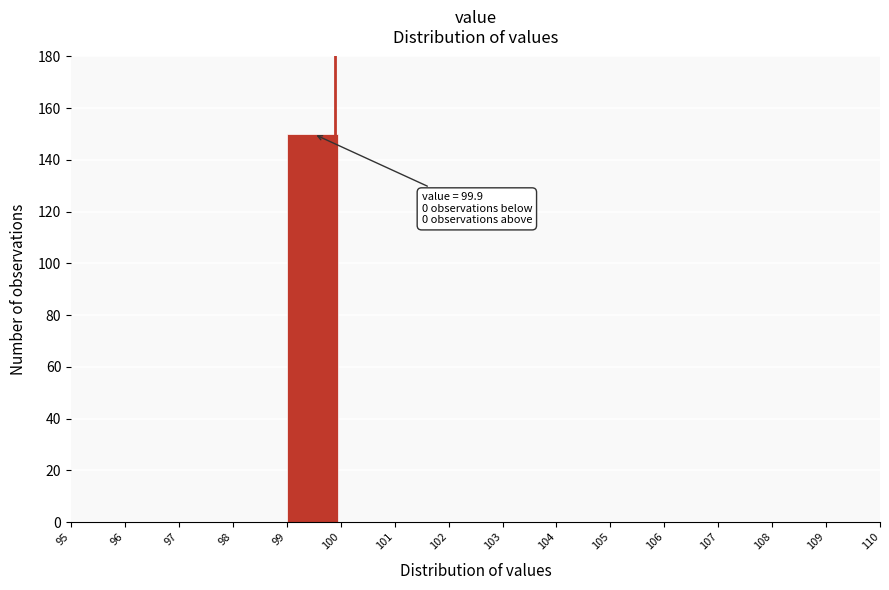

Which range on the x-axis has the tallest bar?

99 to 100